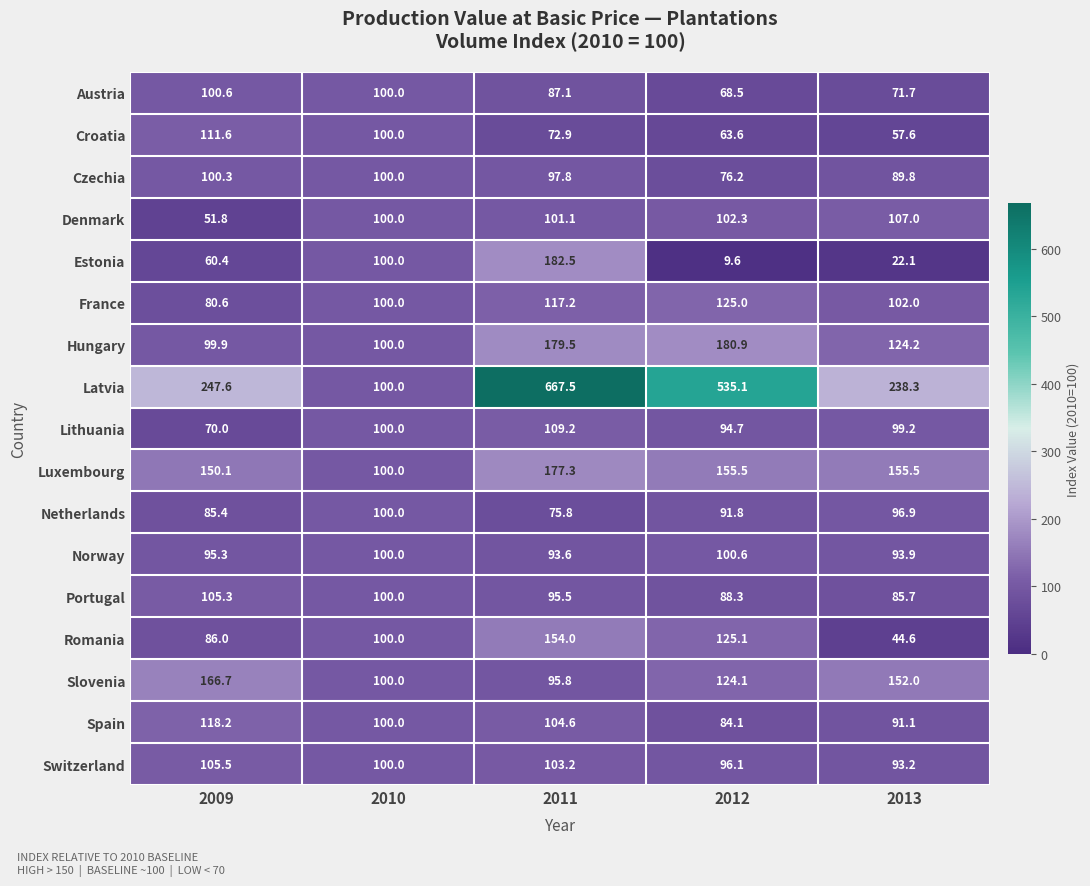

Is it true that Romania equals 125.1 at 2012?

True